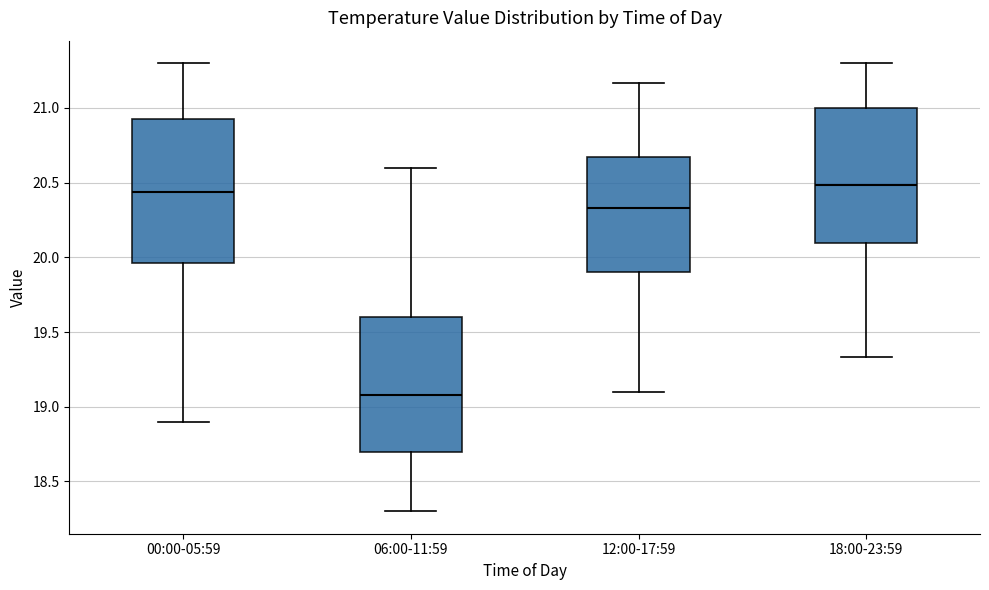

Reading left to right, transcribe this box plot: for each box, give where its median line is, the range the box spans, and where its two whiskers end, as read against the y-axis. The values are not printed on the chart, so give them approximately, as read against the axis.

00:00-05:59: median 20.45, box 19.95 to 20.95, whiskers 18.90 to 21.30
06:00-11:59: median 19.10, box 18.70 to 19.60, whiskers 18.30 to 20.60
12:00-17:59: median 20.35, box 19.90 to 20.65, whiskers 19.10 to 21.15
18:00-23:59: median 20.50, box 20.10 to 21.00, whiskers 19.35 to 21.30